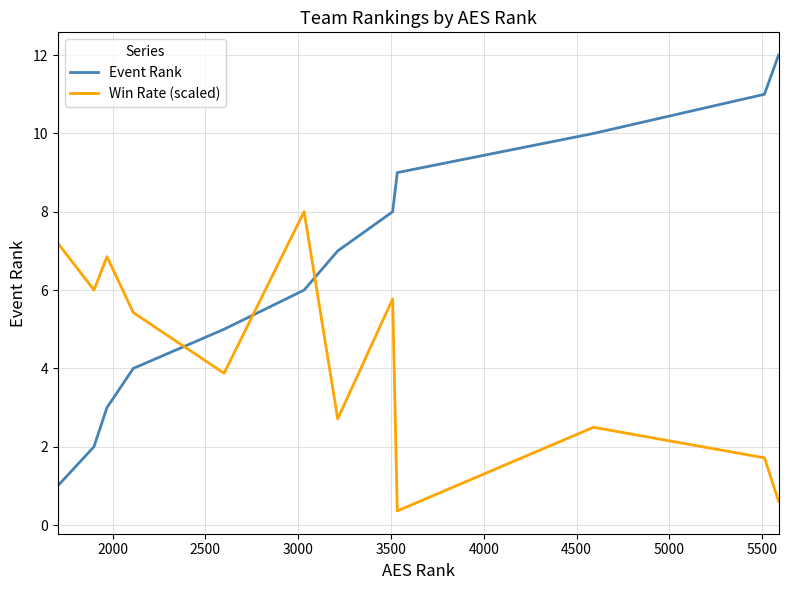

Rank the series by their maximum value, from lowest to highest.

Win Rate (scaled), Event Rank